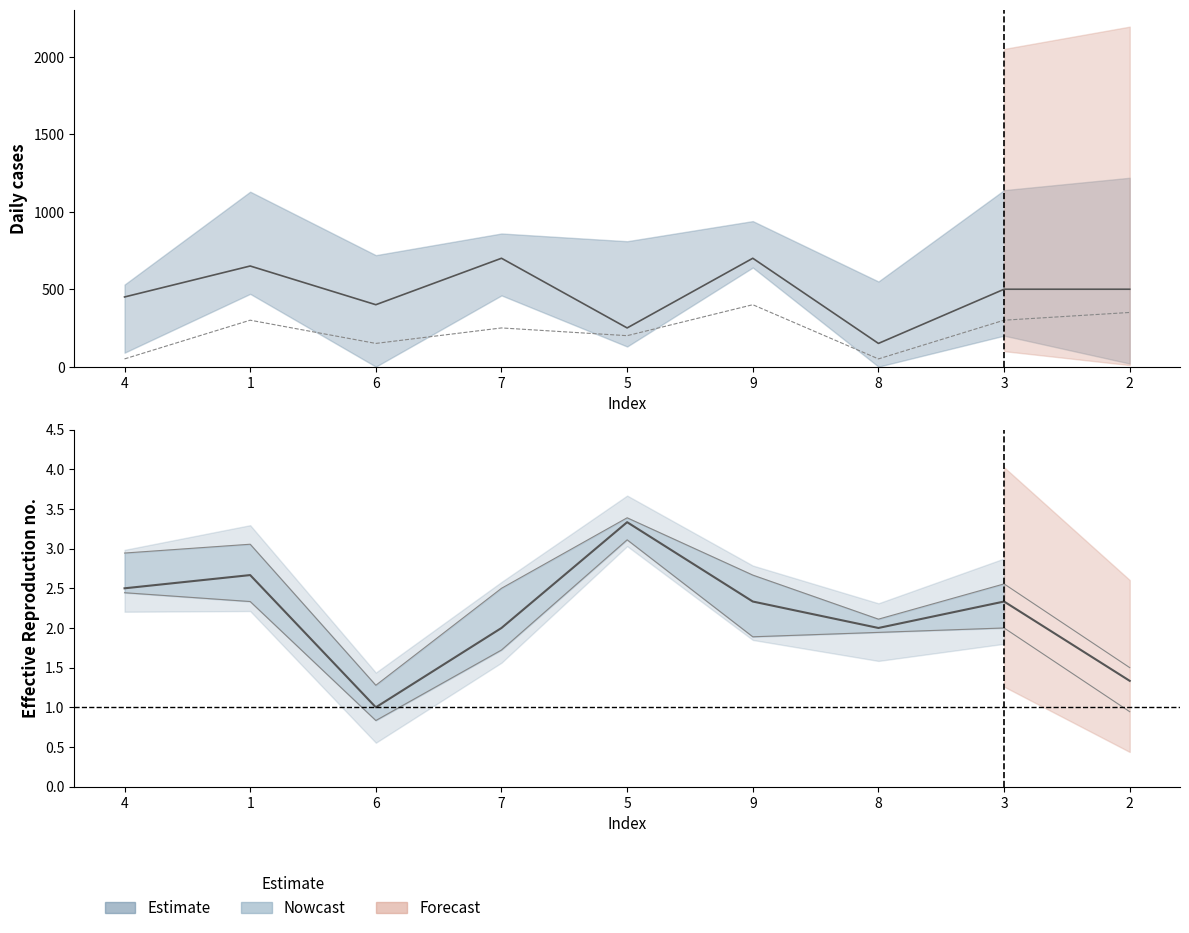

Between 9 and 5, which is larger?

9